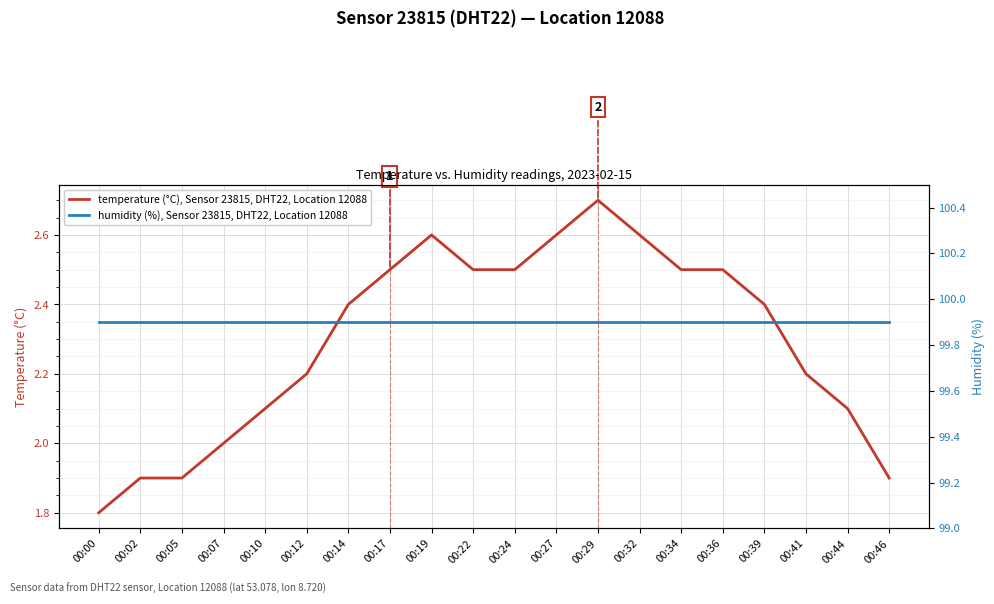

What is the difference between the highest and lowest values at 00:07?

97.9